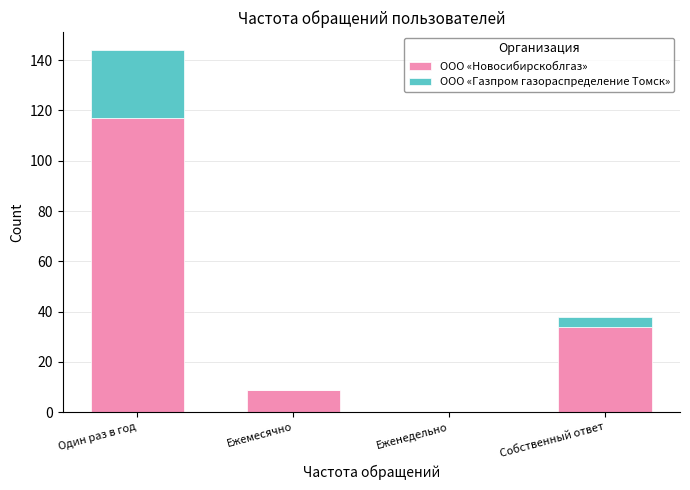

Reading left to right, list the values for the ООО «Новосибирскоблгаз» series.

Один раз в год=117	Ежемесячно=9	Еженедельно=0	Собственный ответ=34